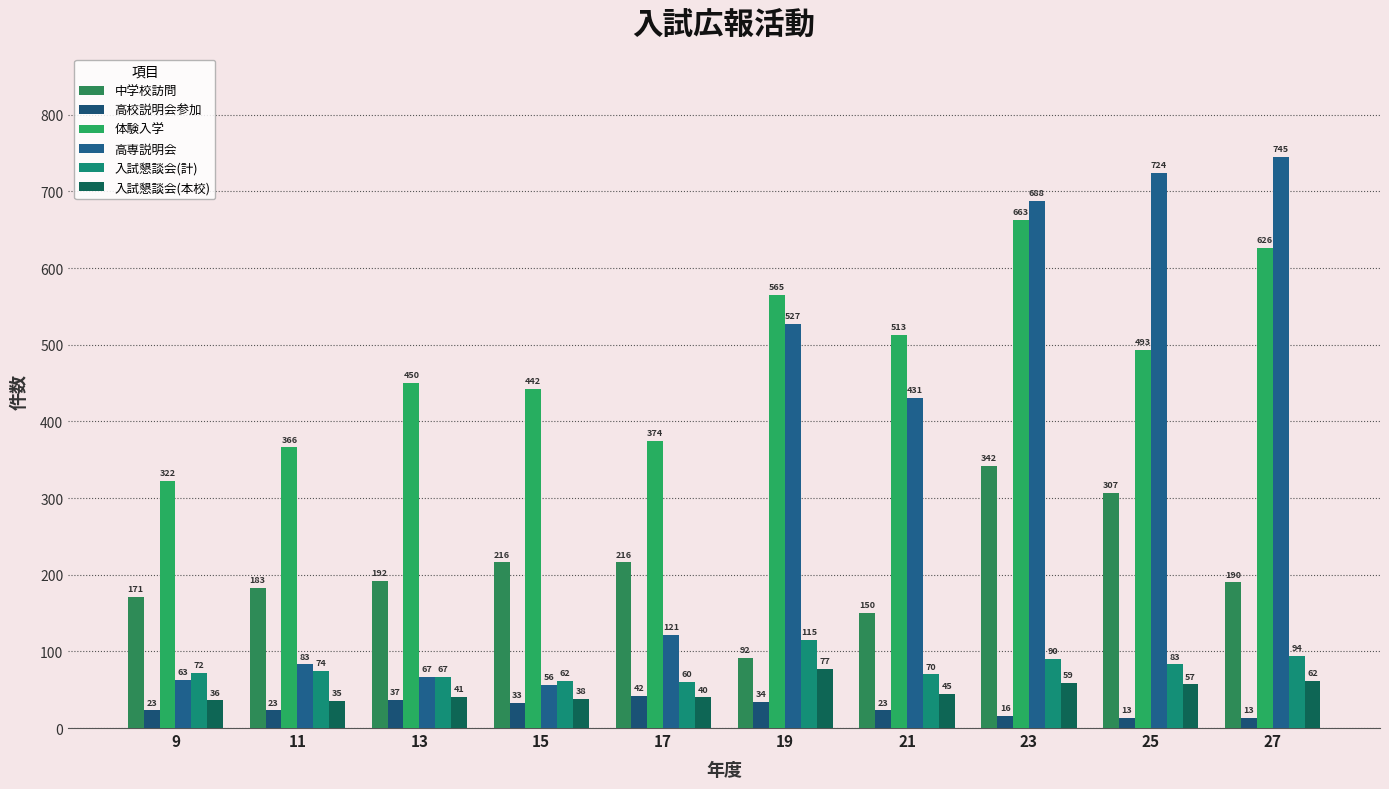

Is the value of 体験入学 at 13 greater than the value of 高校説明会参加 at 21?

Yes